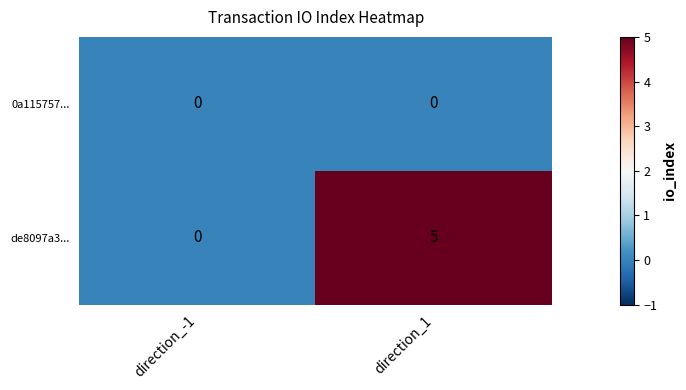

Reading right to left, list all the values displayed in this chart.

0a115757...: direction_1=0	direction_-1=0
de8097a3...: direction_1=5	direction_-1=0